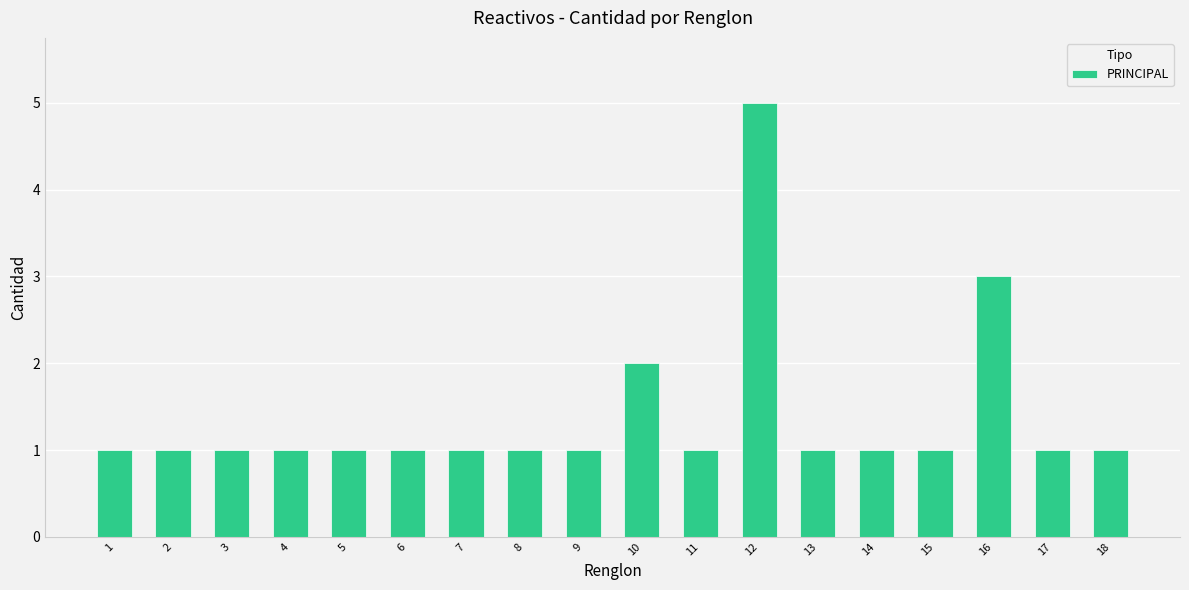

Reading left to right, list all the values displayed in this chart.

1	1	1	1	1	1	1	1	1	2	1	5	1	1	1	3	1	1